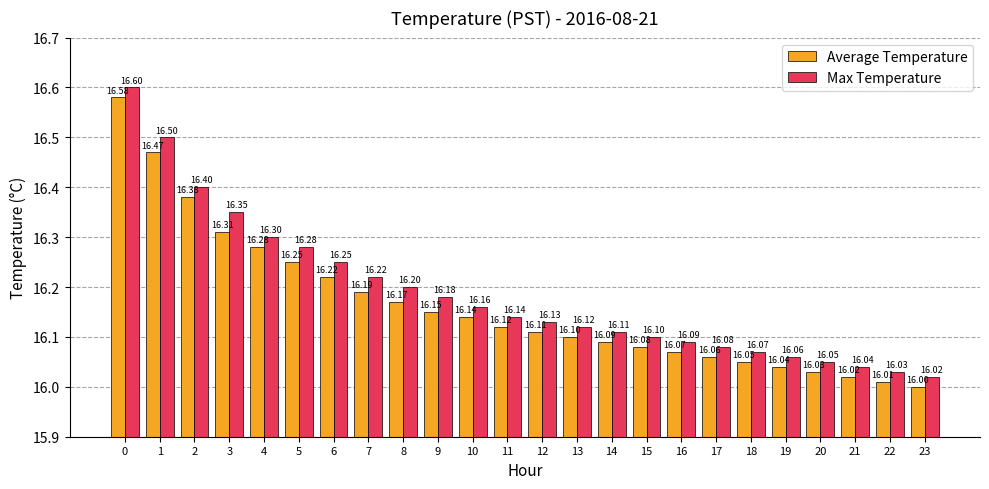

What is the value of the Average Temperature bar at the 23rd from the left?

16.0